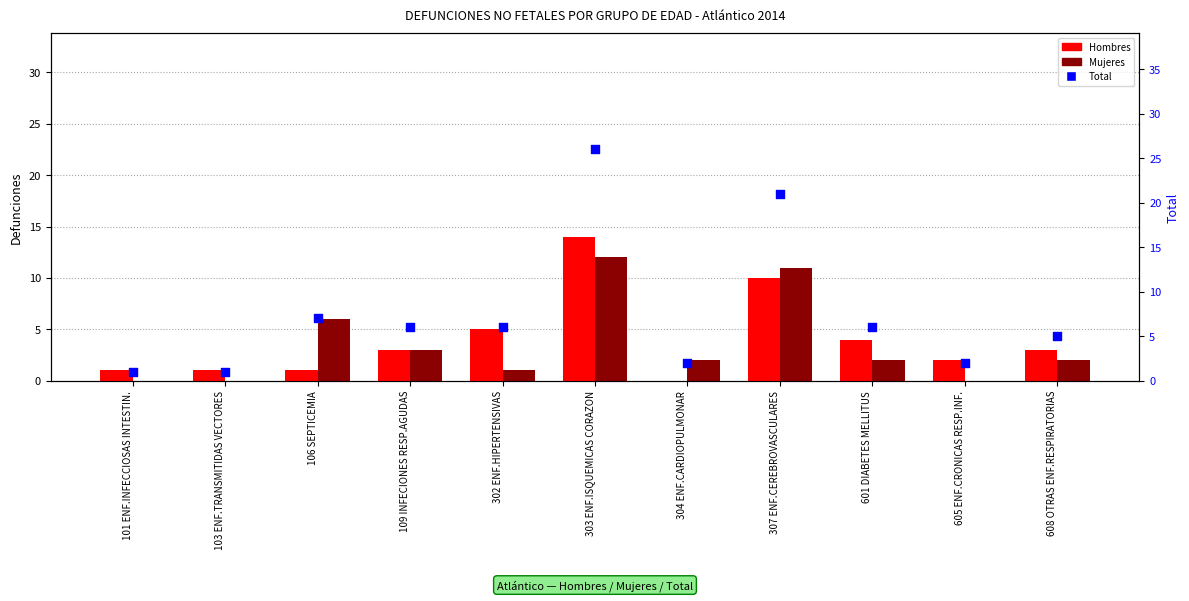

Is the value of Hombres at 307 ENF.CEREBROVASCULARES greater than the value of Mujeres at 302 ENF.HIPERTENSIVAS?

Yes